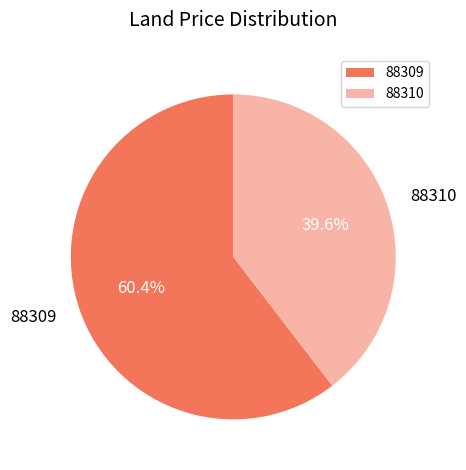

How many slices are in this pie chart?

2